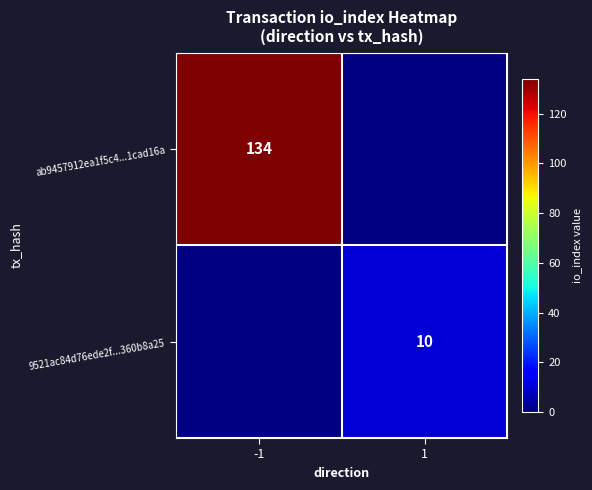

True or false: 9521ac84d76ede2f...360b8a25 has a value of 13 at 1.

False